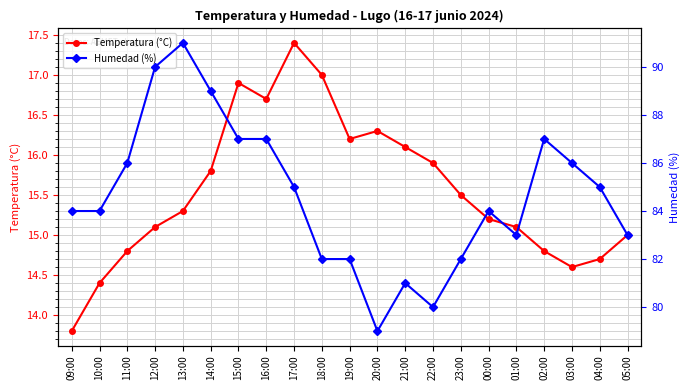

Reading left to right, what are all the values shown in this chart?

Temperatura (°C): 09:00=13.8	10:00=14.4	11:00=14.8	12:00=15.1	13:00=15.3	14:00=15.8	15:00=16.9	16:00=16.7	17:00=17.4	18:00=17.0	19:00=16.2	20:00=16.3	21:00=16.1	22:00=15.9	23:00=15.5	00:00=15.2	01:00=15.1	02:00=14.8	03:00=14.6	04:00=14.7	05:00=15.0
Humedad (%): 09:00=84.0	10:00=84.0	11:00=86.0	12:00=90.0	13:00=91.0	14:00=89.0	15:00=87.0	16:00=87.0	17:00=85.0	18:00=82.0	19:00=82.0	20:00=79.0	21:00=81.0	22:00=80.0	23:00=82.0	00:00=84.0	01:00=83.0	02:00=87.0	03:00=86.0	04:00=85.0	05:00=83.0